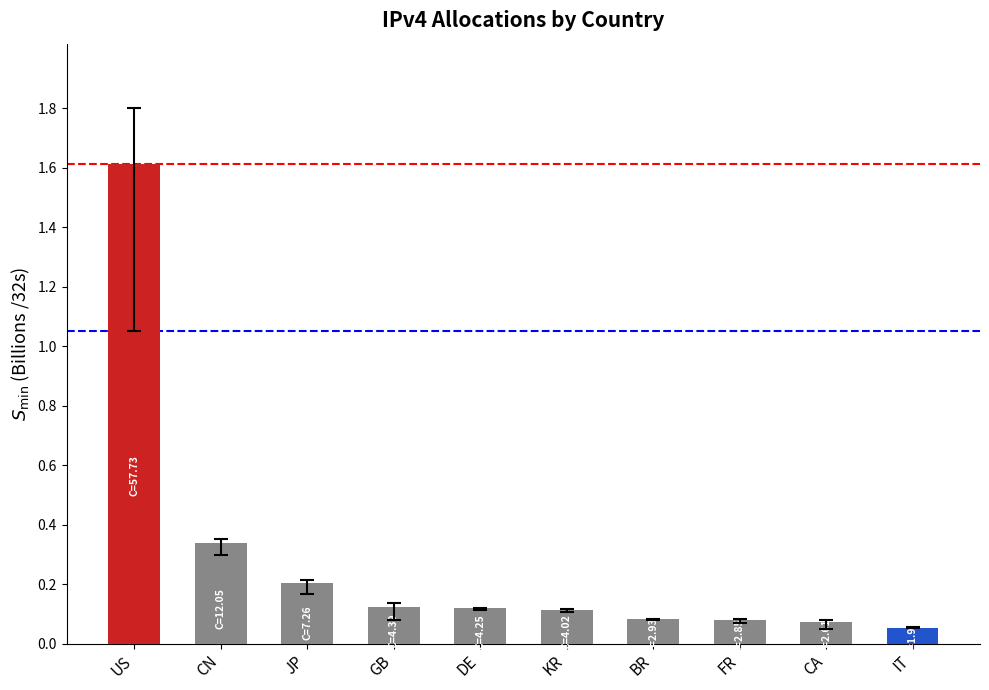

Does the chart contain any negative values?

No